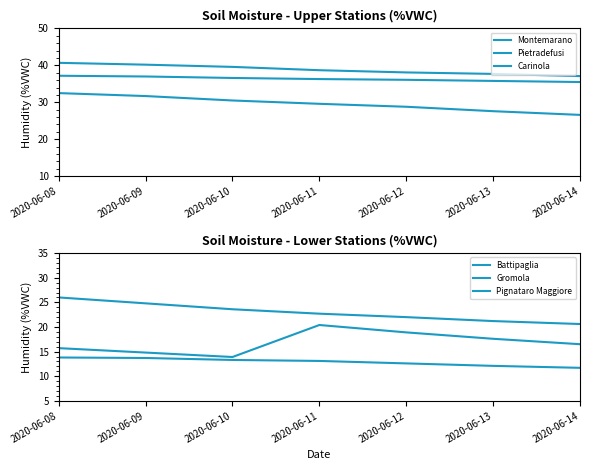

Reading left to right, extract all data points from this chart.

Montemarano: 2020-06-08=40.7	2020-06-09=40.2	2020-06-10=39.6	2020-06-11=38.7	2020-06-12=38.1	2020-06-13=37.7	2020-06-14=37.1
Pietradefusi: 2020-06-08=37.2	2020-06-09=37.0	2020-06-10=36.6	2020-06-11=36.3	2020-06-12=36.1	2020-06-13=35.8	2020-06-14=35.5
Carinola: 2020-06-08=32.5	2020-06-09=31.7	2020-06-10=30.5	2020-06-11=29.6	2020-06-12=28.8	2020-06-13=27.6	2020-06-14=26.6
Battipaglia: 2020-06-08=13.8	2020-06-09=13.7	2020-06-10=13.3	2020-06-11=13.1	2020-06-12=12.6	2020-06-13=12.1	2020-06-14=11.7
Gromola: 2020-06-08=15.7	2020-06-09=14.8	2020-06-10=13.9	2020-06-11=20.4	2020-06-12=18.9	2020-06-13=17.6	2020-06-14=16.5
Pignataro Maggiore: 2020-06-08=26.0	2020-06-09=24.8	2020-06-10=23.6	2020-06-11=22.7	2020-06-12=22.0	2020-06-13=21.2	2020-06-14=20.6